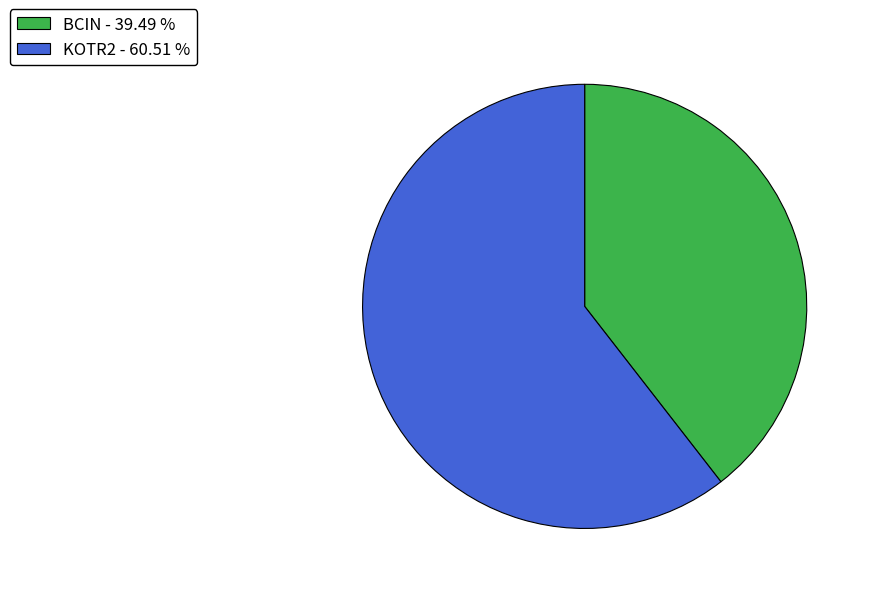

Between BCIN and KOTR2, which is larger?

KOTR2